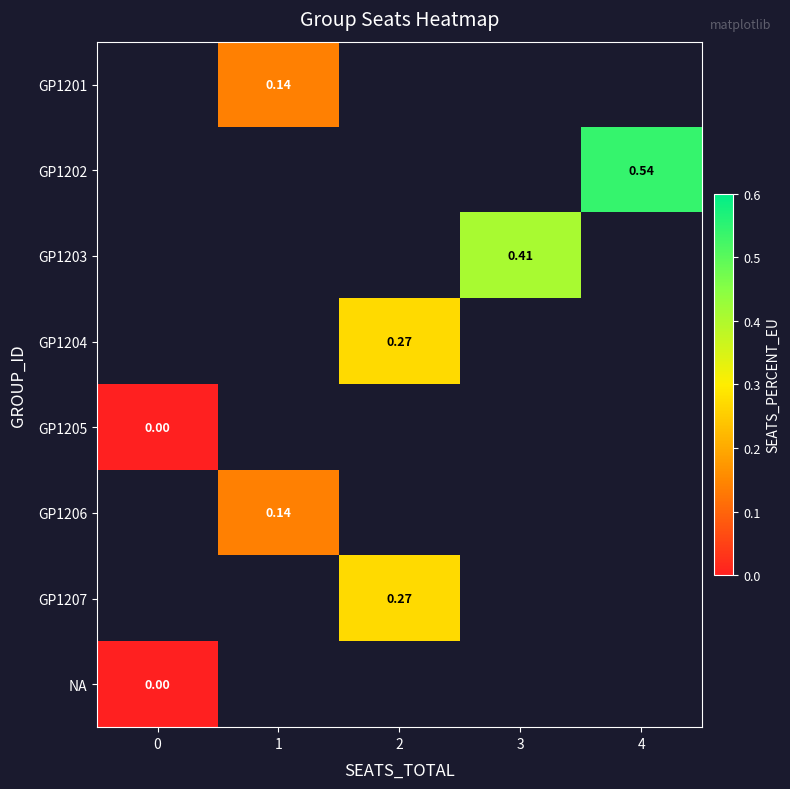

What is the greatest value displayed?

0.5